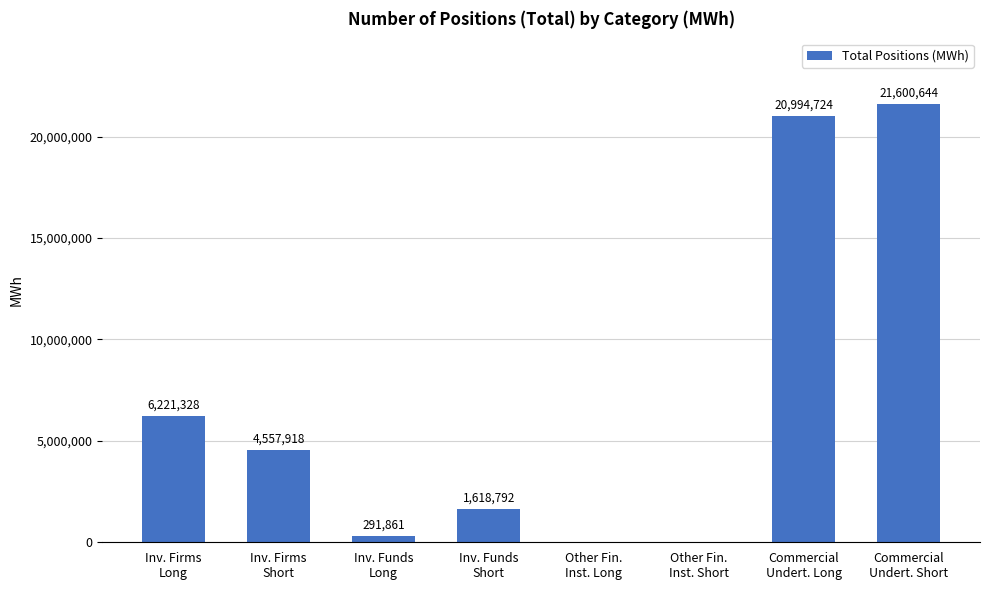

Reading left to right, extract all data points from this chart.

Inv. Firms
Long=6221328	Inv. Firms
Short=4557918	Inv. Funds
Long=291861	Inv. Funds
Short=1618792	Other Fin.
Inst. Long=0	Other Fin.
Inst. Short=0	Commercial
Undert. Long=20994724	Commercial
Undert. Short=21600644